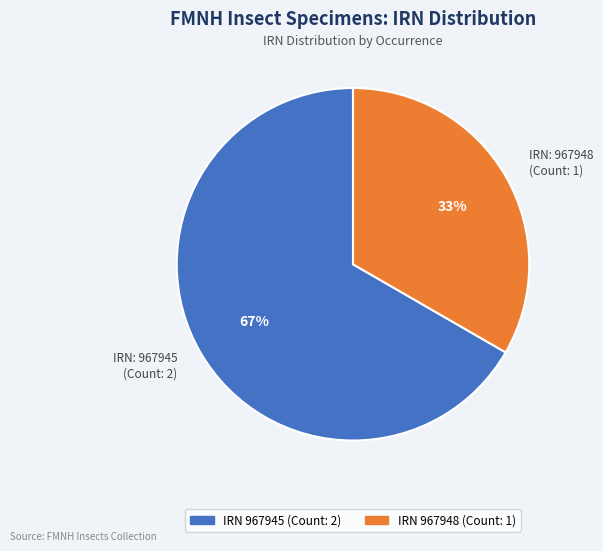

The IRN: 967945 (Count: 2) slice represents 67% of the pie. True or false?

True